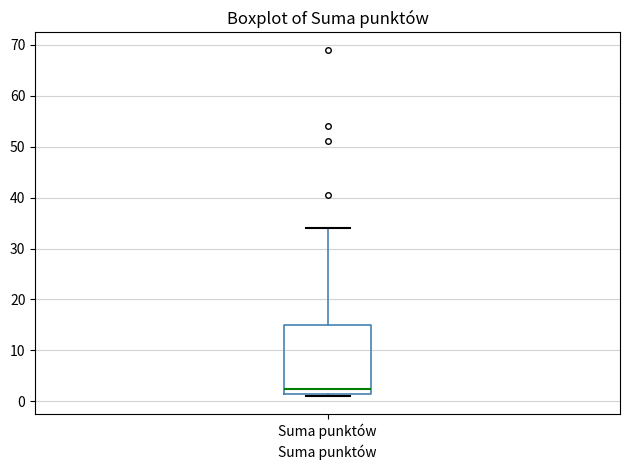

Read this box plot against the y-axis: the position of the median line, the range covered by the box, and the ends of both whiskers. The values are not printed on the chart, so give them approximately, as read against the axis.

median 3, box 2 to 15, whiskers 1 to 34